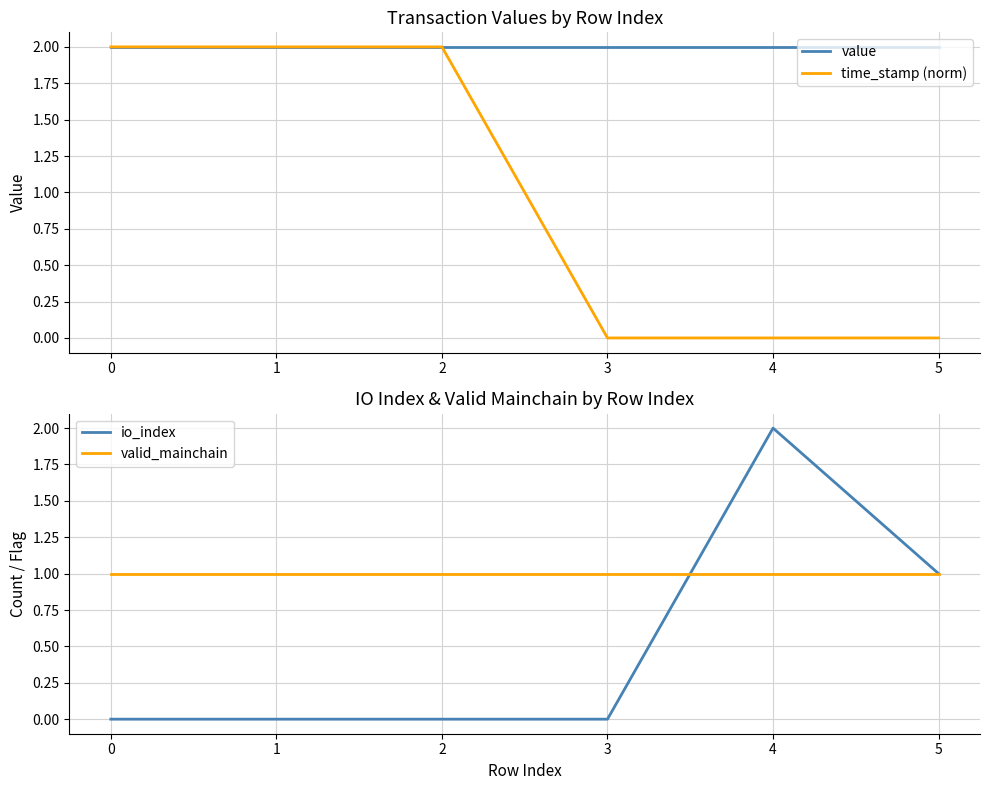

At how many categories does at least one series exceed 0?

6